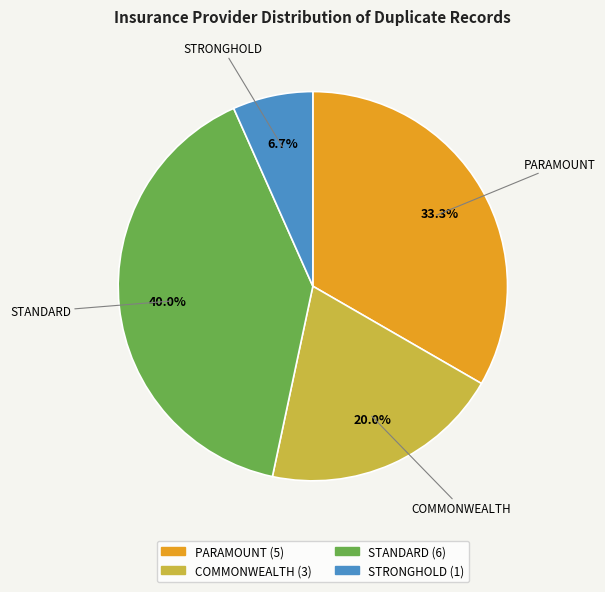

True or false: COMMONWEALTH accounts for 20% of the total.

True